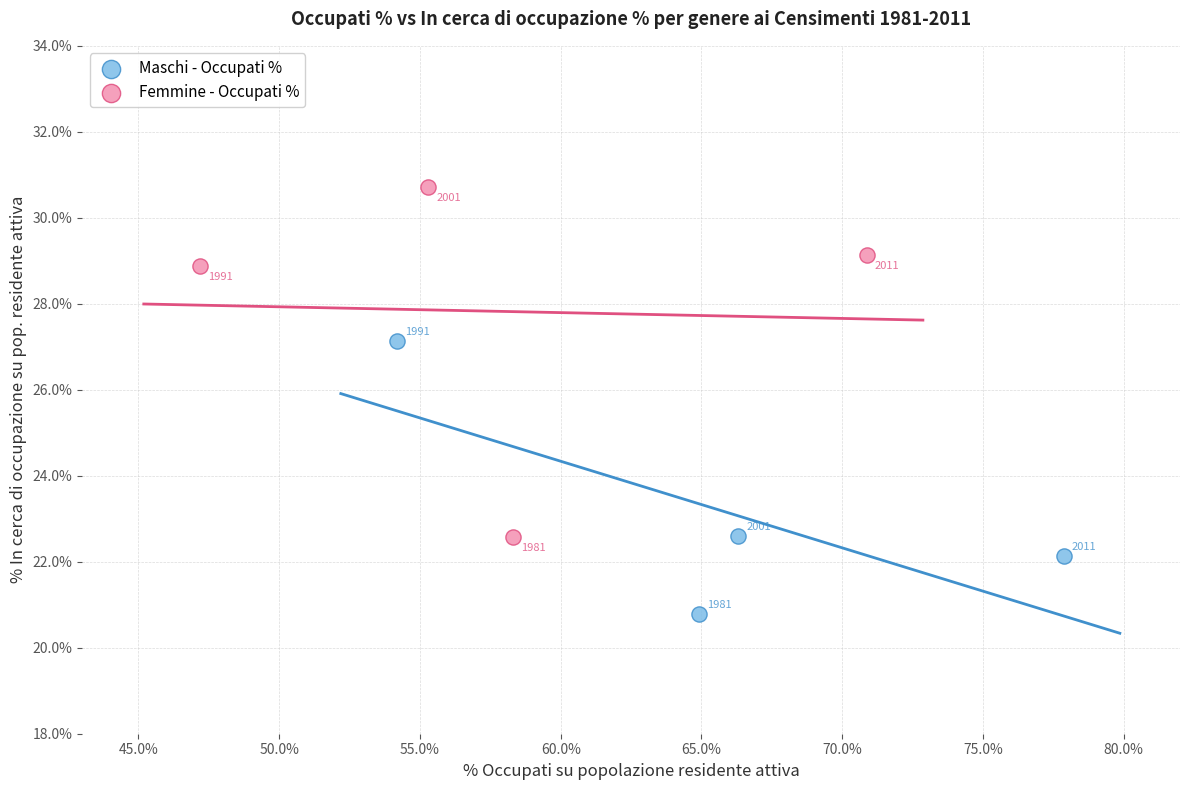

Which series reaches the maximum Y coordinate?

Femmine - Occupati %